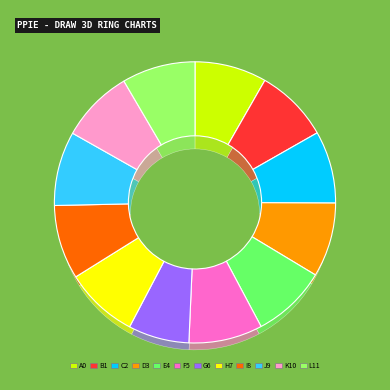

Does 3-Fri represent more than half of the total?

No